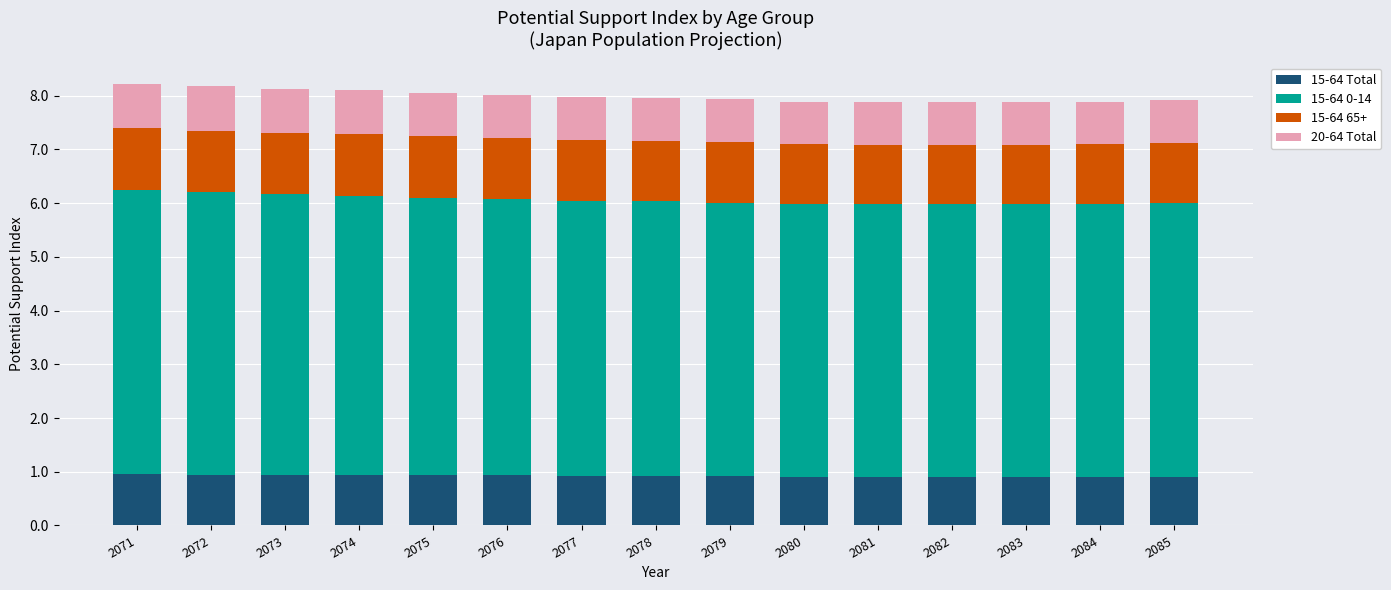

What is the total value across all series at 2078?

8.0